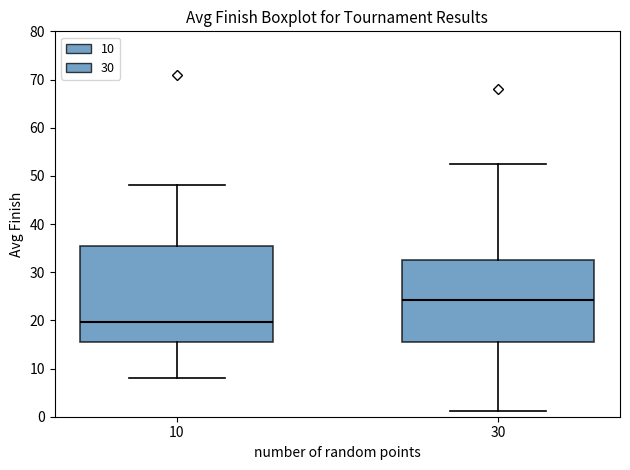

Which box has the lowest median line?

10